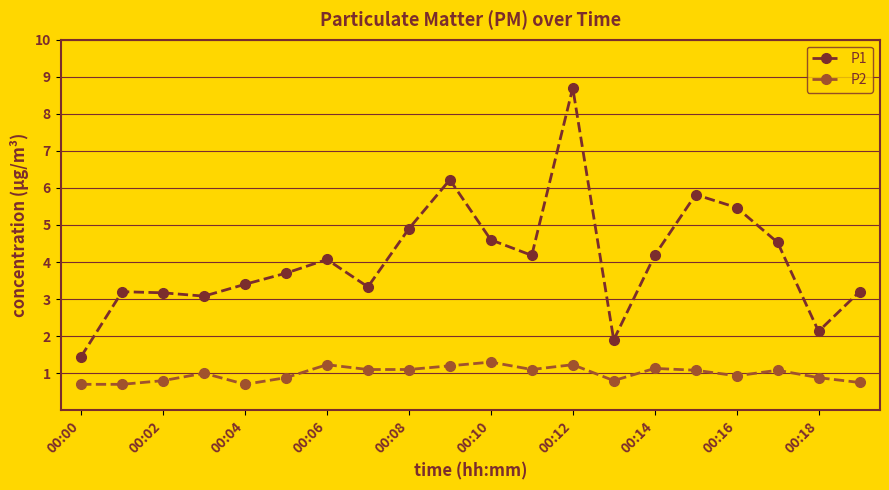

What are all the series names shown in the legend?

P1, P2